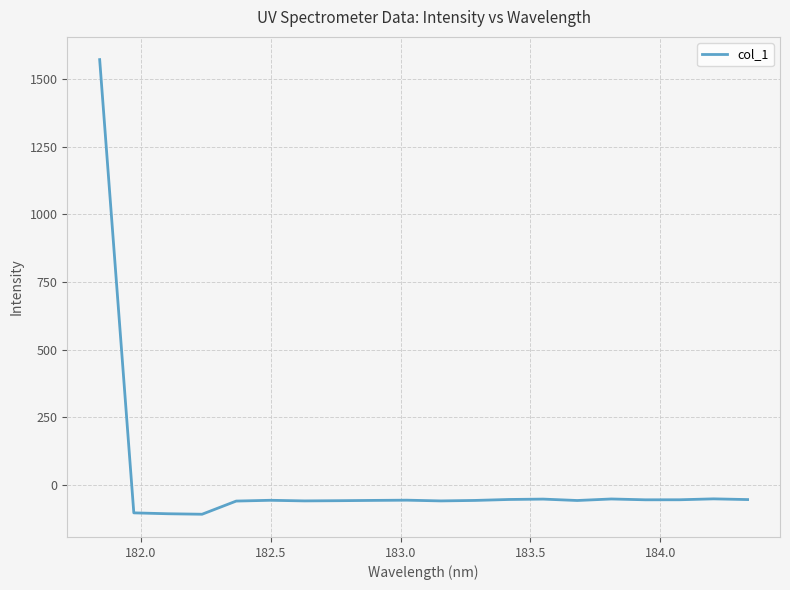

What is the maximum value shown in the chart?

1571.1